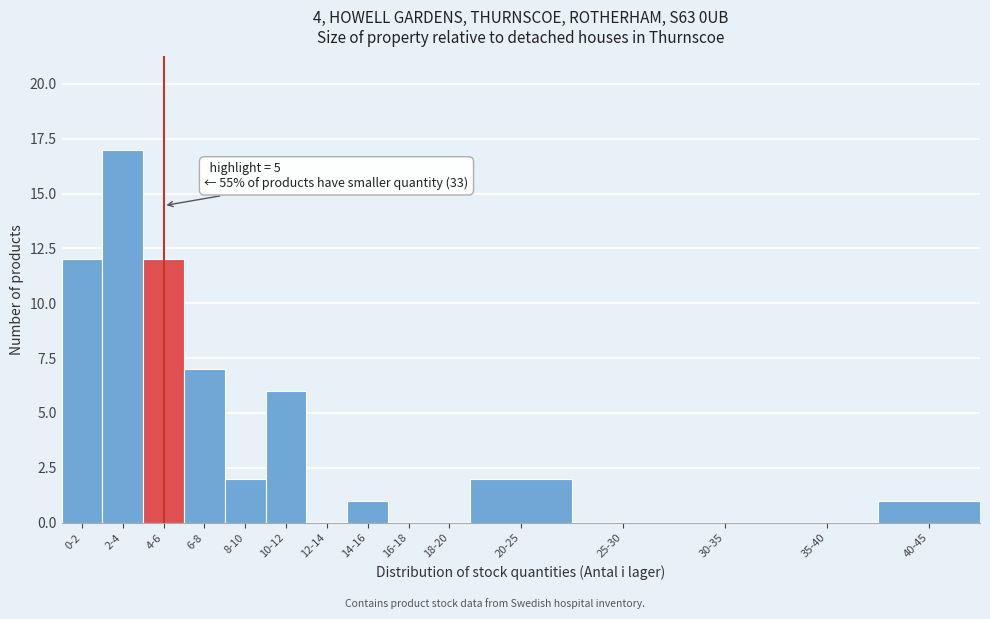

Reading right to left, extract all data points from this chart.

40-45=1	35-40=0	30-35=0	25-30=0	20-25=2	18-20=0	16-18=0	14-16=1	12-14=0	10-12=6	8-10=2	6-8=7	4-6=12	2-4=17	0-2=12